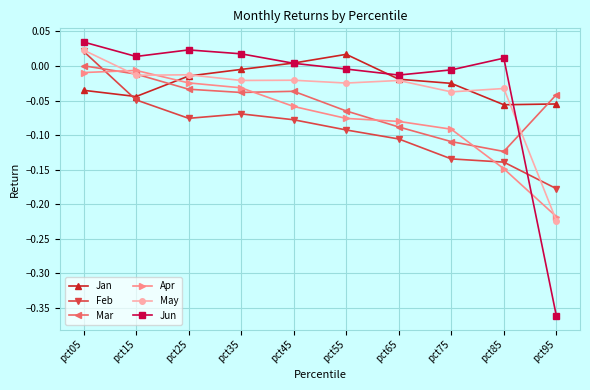

What is the sum of all Apr values?

-0.7